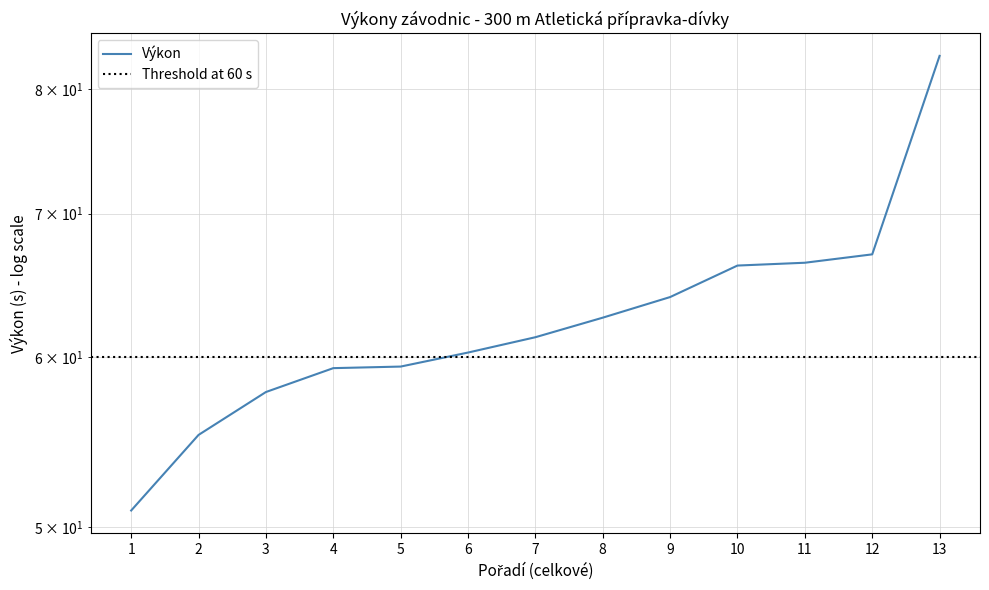

Is this an area chart (filled region under the line)?

No